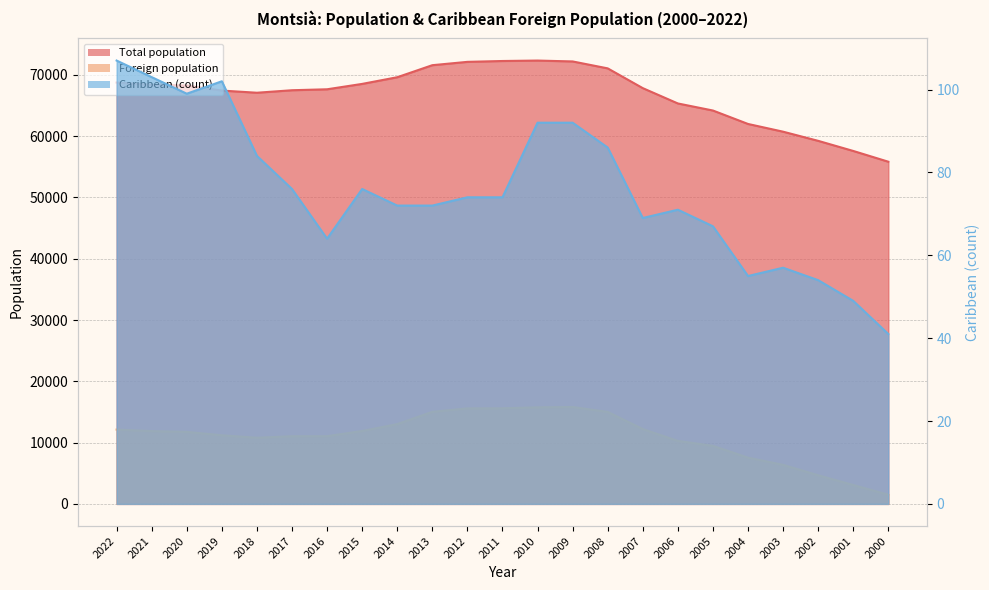

True or false: Caribbean (count) has a value of 37 at 2009.

False